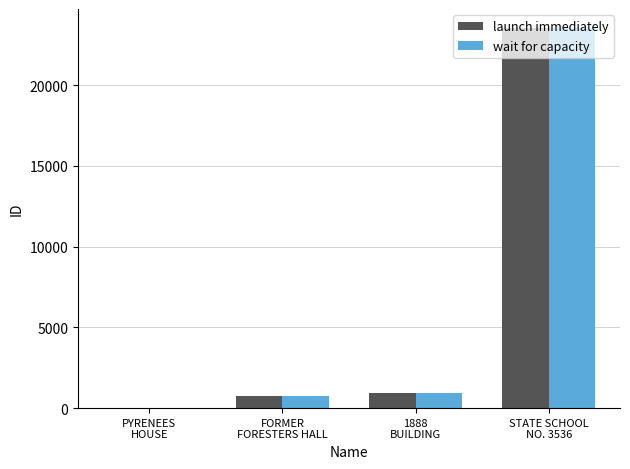

How many distinct data groups are displayed?

2